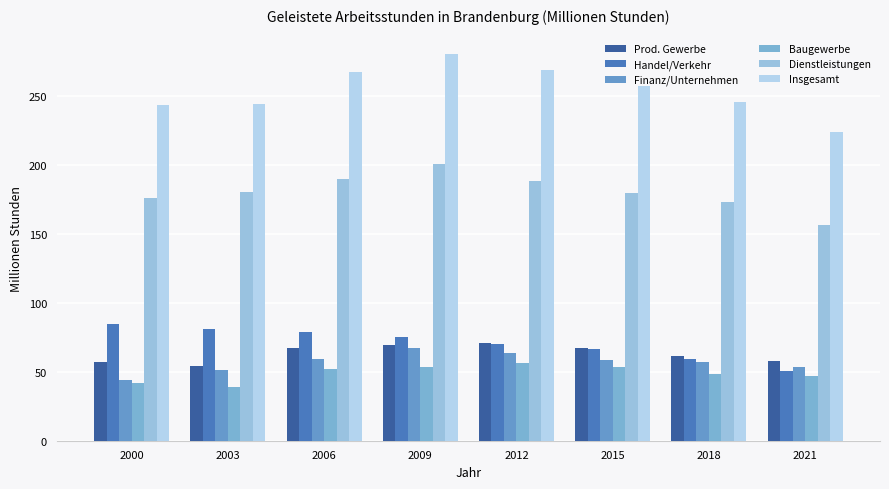

How many bars are there in each group?

6